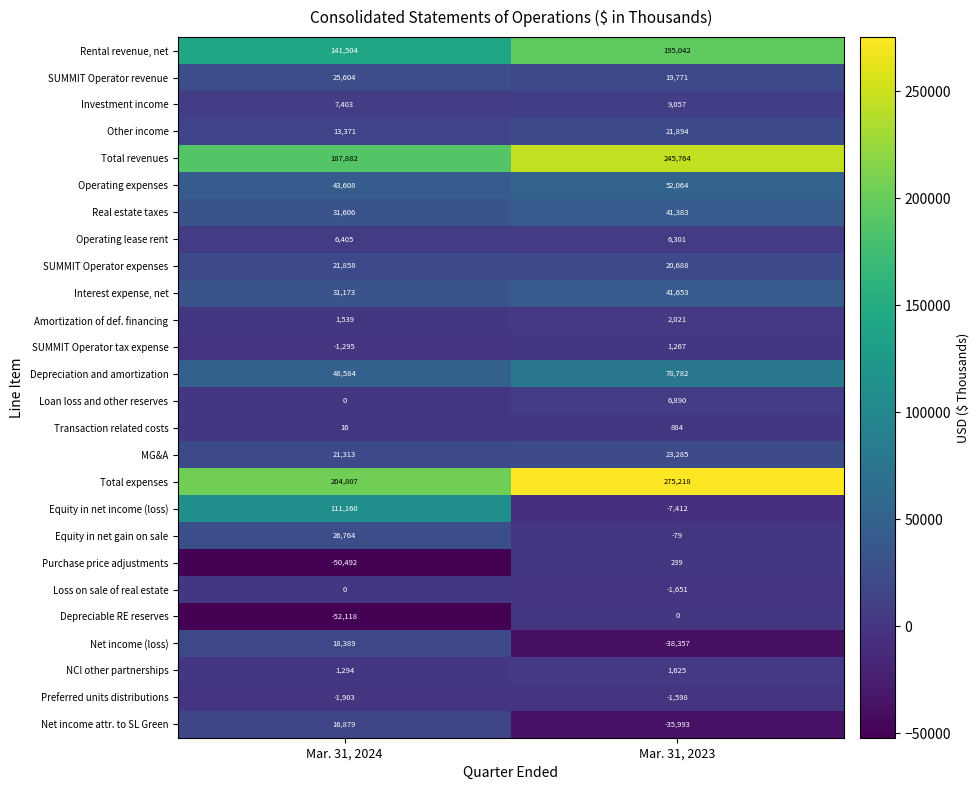

Which series has the largest total across all categories?

Total expenses